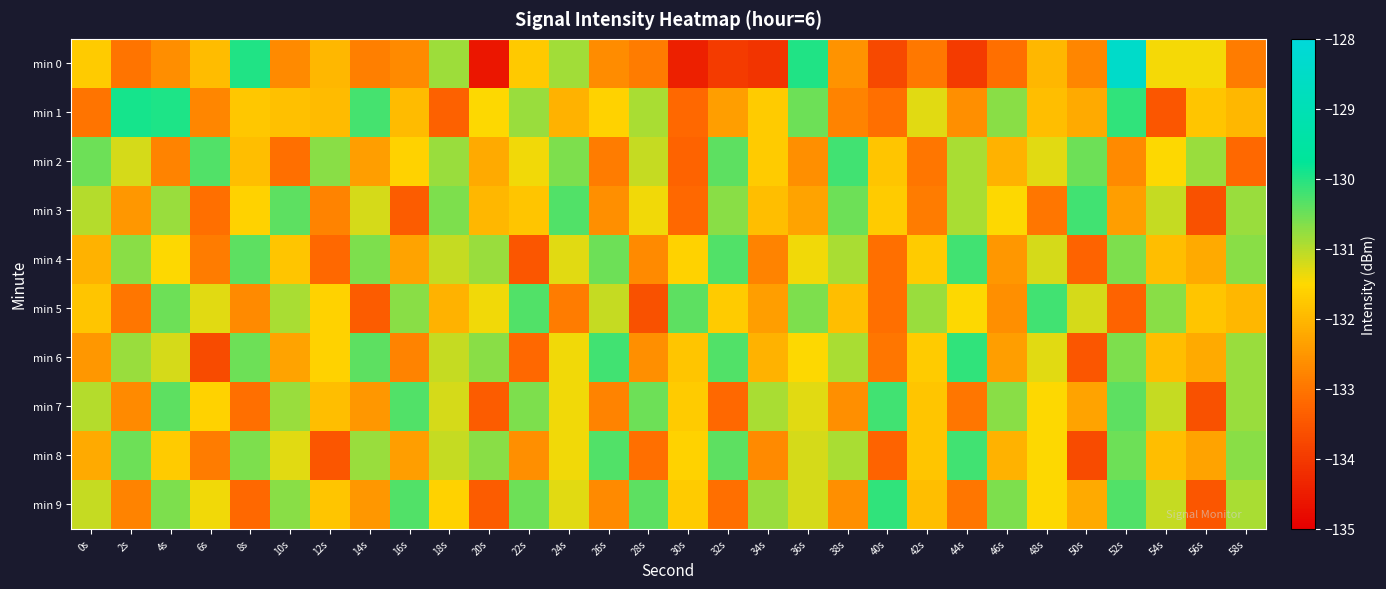

What is the total value across all series at 22s?

-1316.4